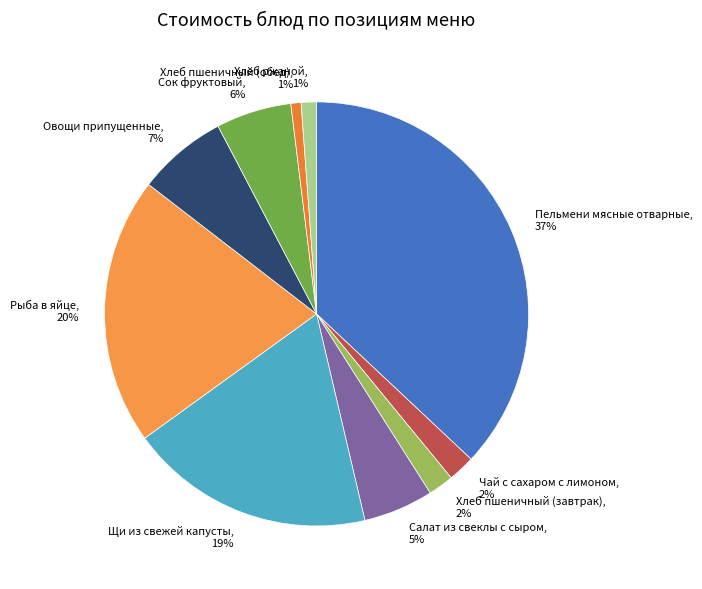

True or false: Хлеб пшеничный (обед) accounts for 1% of the total.

True